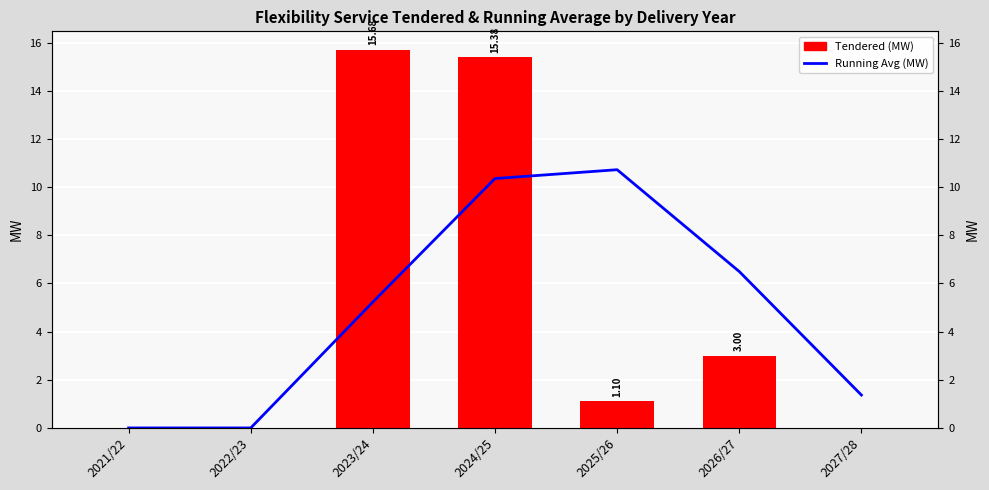

Rank the series at 2026/27 from lowest to highest value.

Tendered (MW), Running Avg (MW)